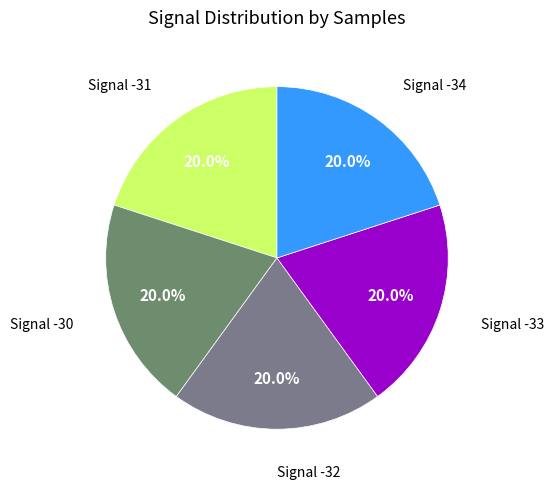

What percentage do Signal -34 and Signal -30 together represent?

40.0%